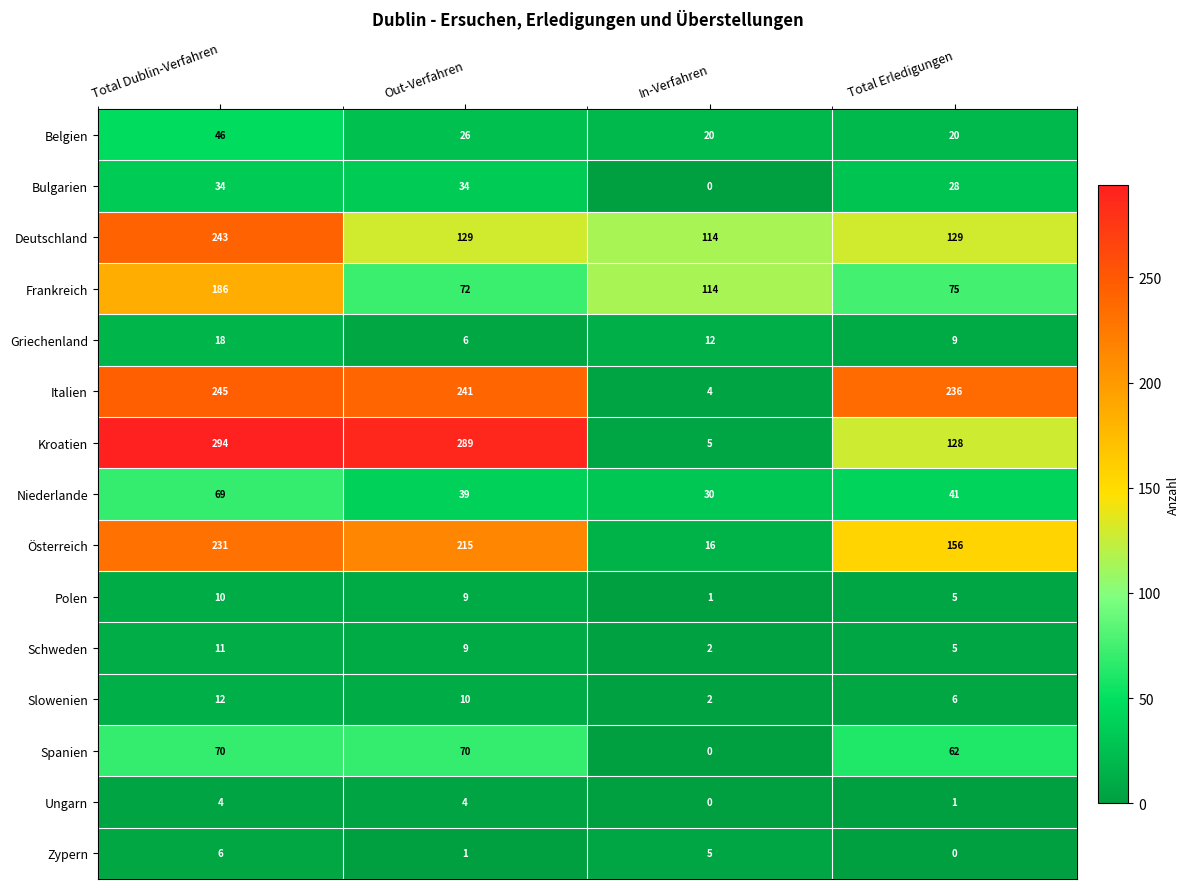

What is the average value of the Belgien series?

28